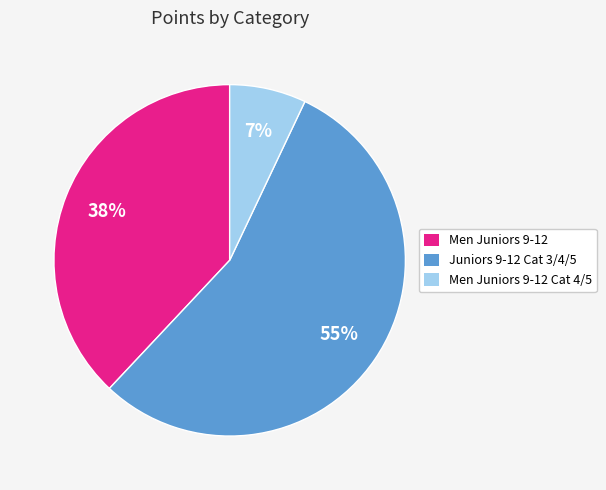

The Men Juniors 9-12 slice represents 1% of the pie. True or false?

False